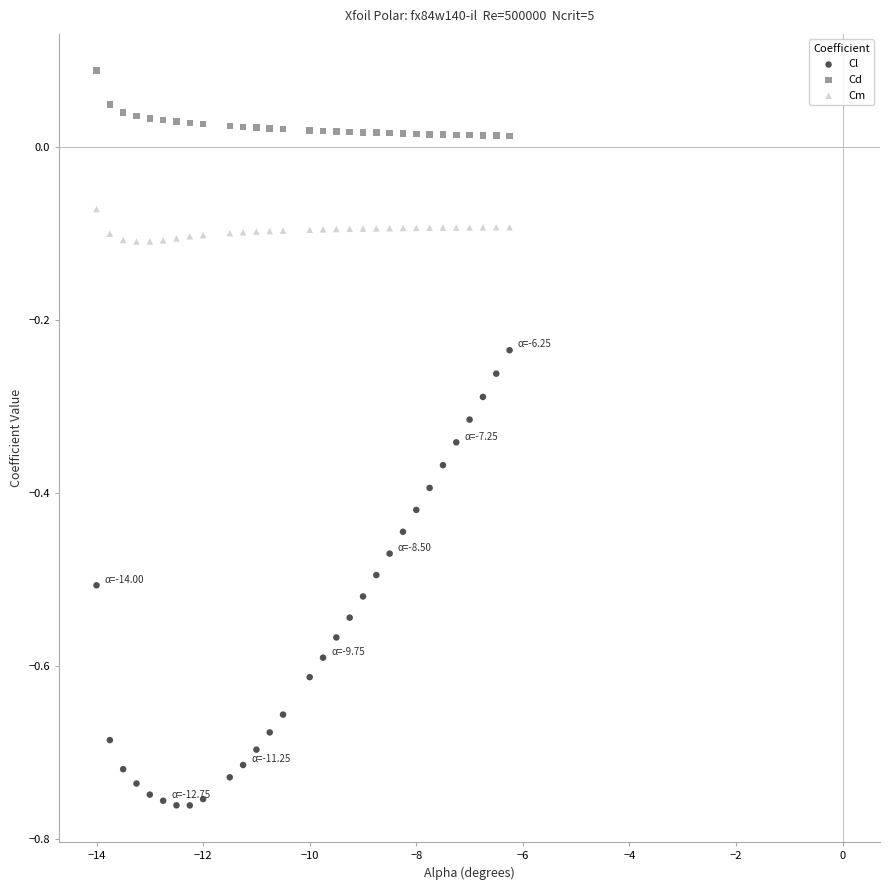

Which series reaches the minimum Y coordinate?

Cl